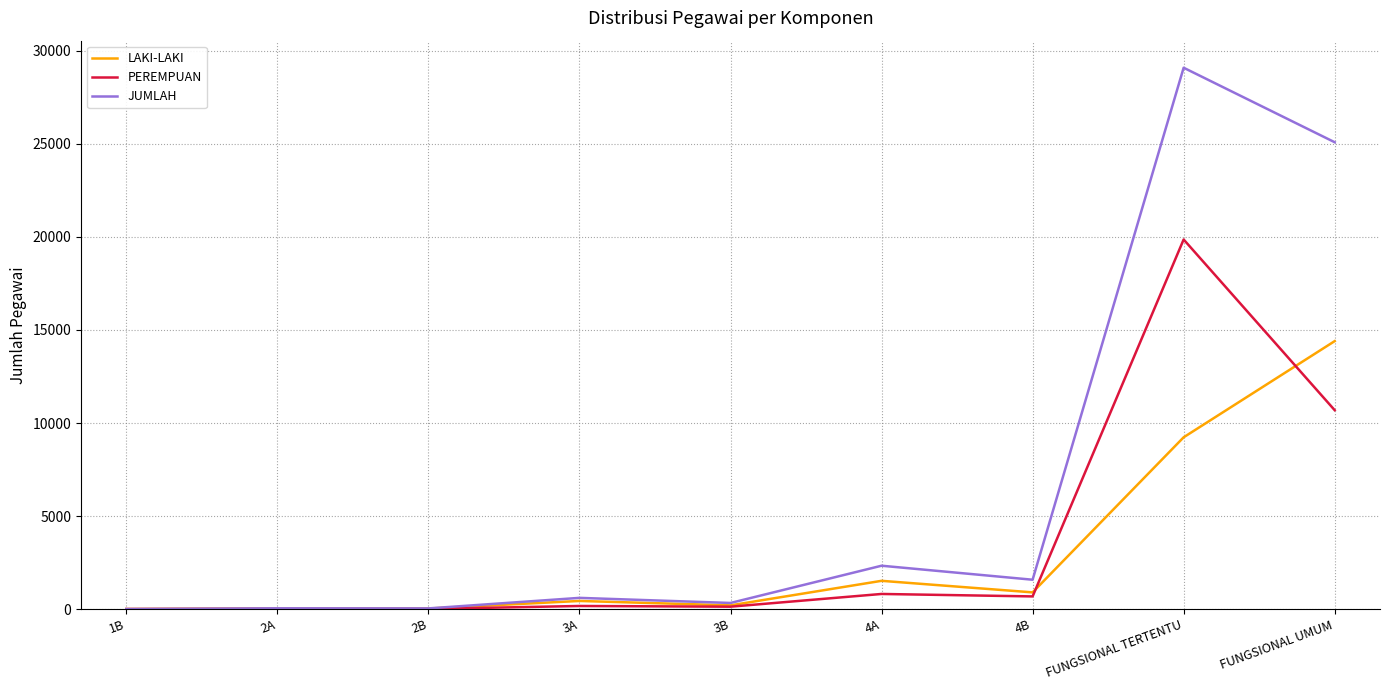

Which category has the highest value in the PEREMPUAN series?

FUNGSIONAL TERTENTU